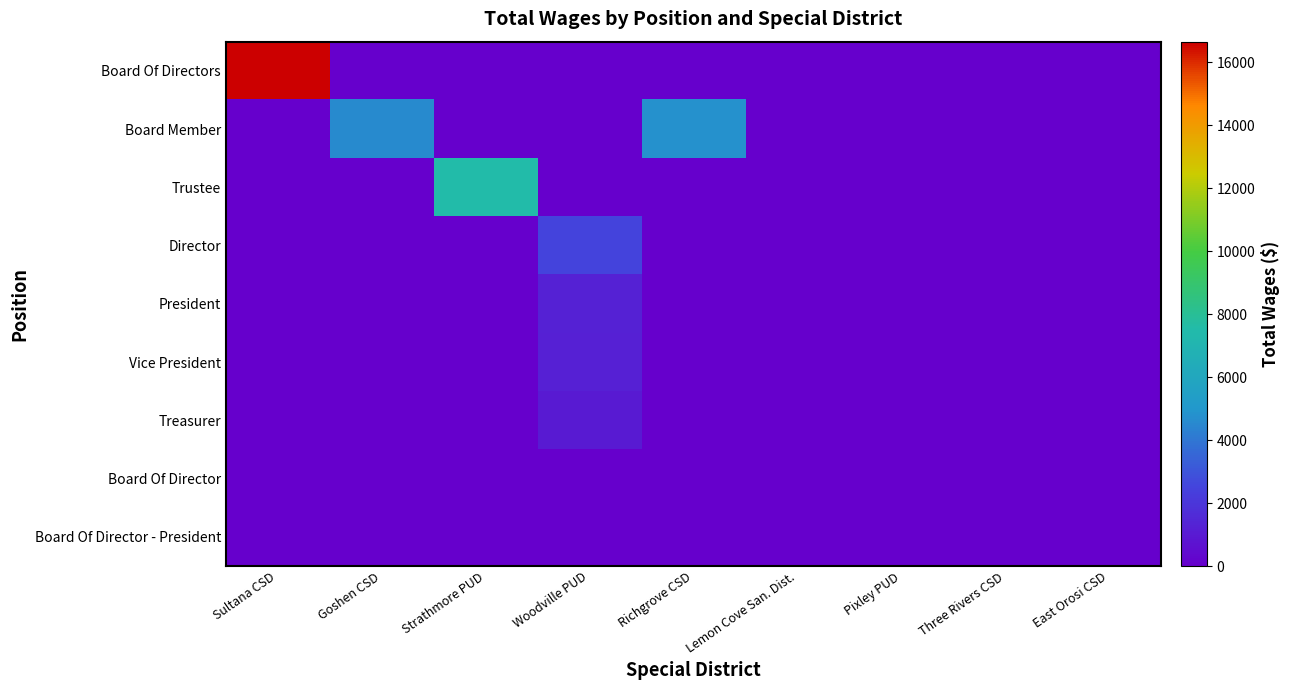

Which label corresponds to the smallest value in the chart?

Goshen CSD